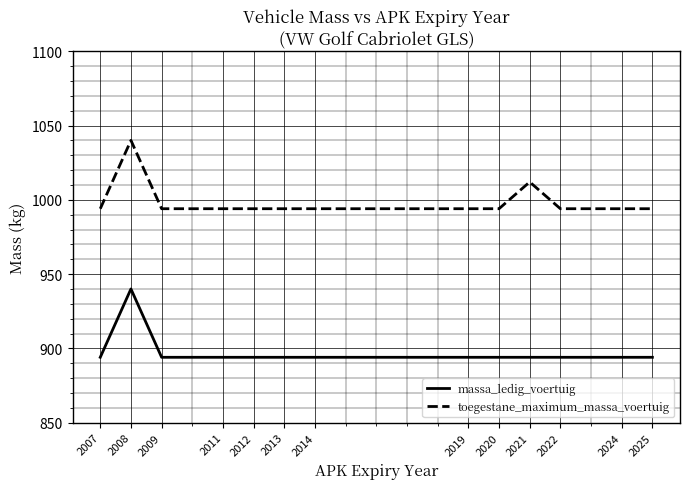

What are all the series names shown in the legend?

massa_ledig_voertuig, toegestane_maximum_massa_voertuig